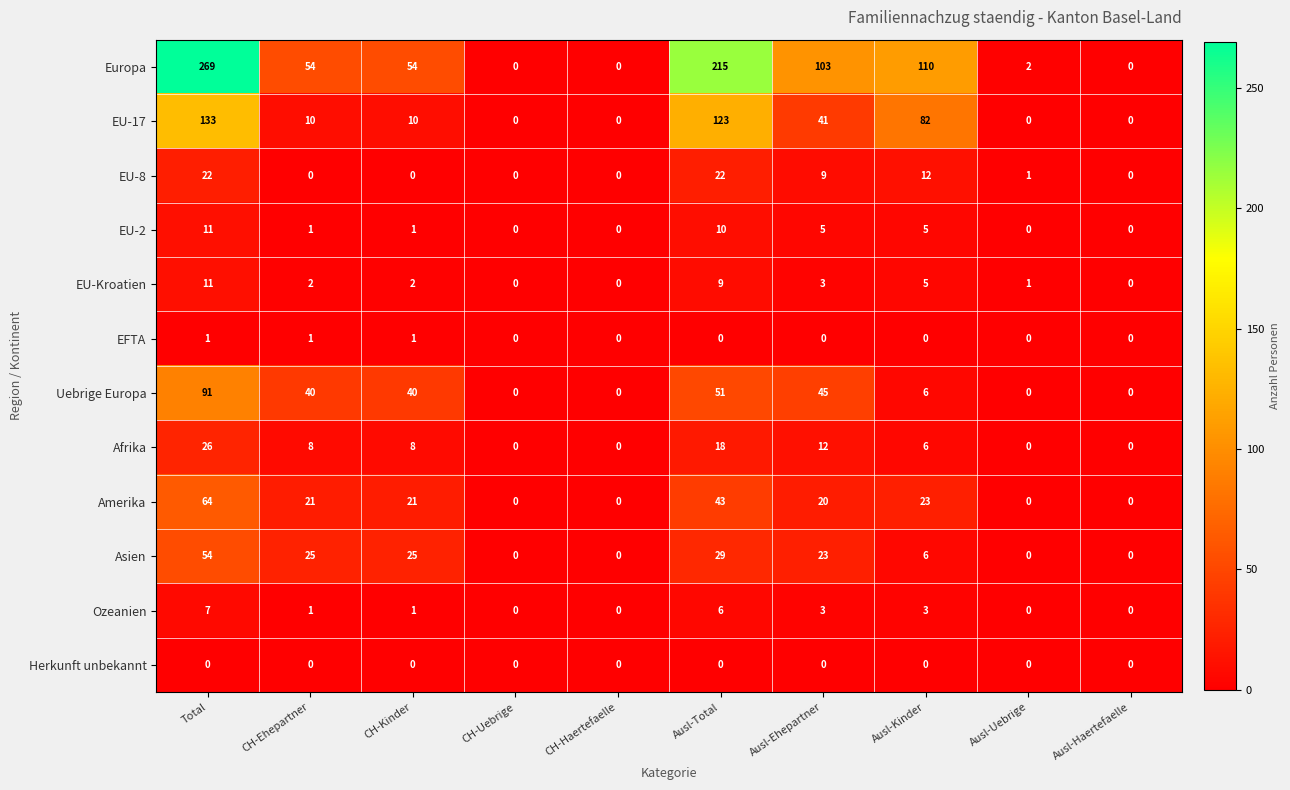

What is the sum of the EU-Kroatien values at Ausl-Uebrige and Total?

12